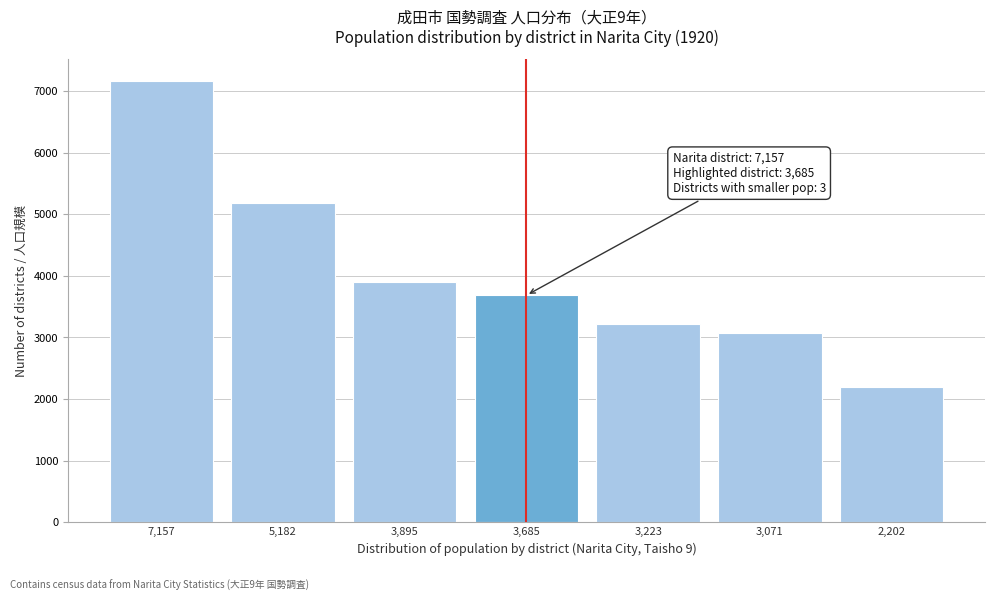

Reading left to right, what are all the values shown in this chart?

7157	5182	3895	3685	3223	3071	2202